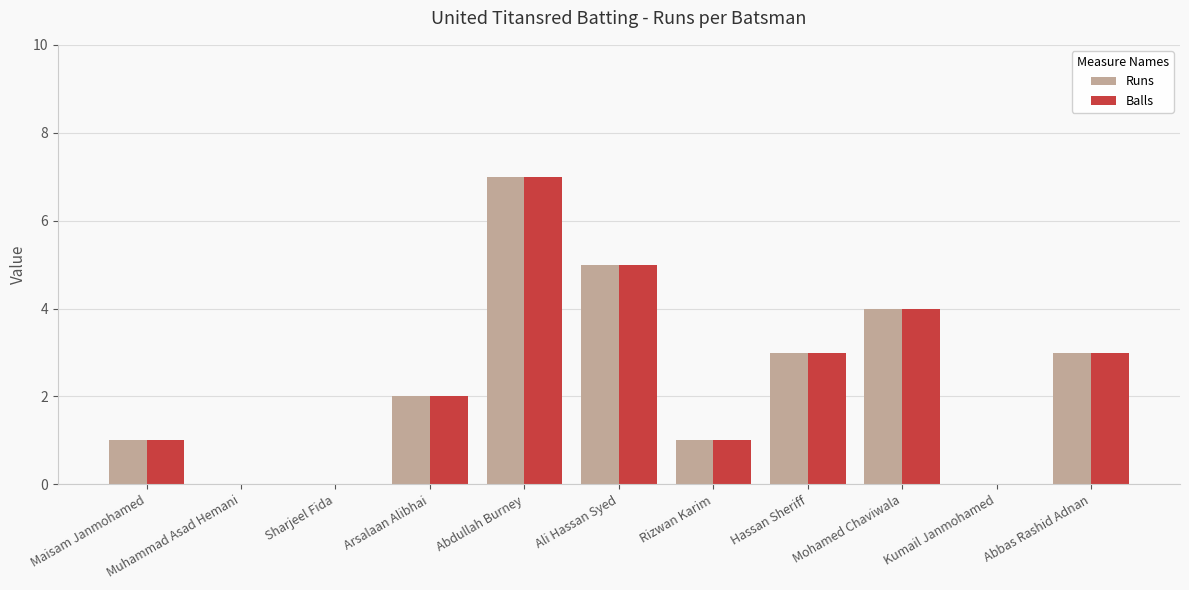

What are all the series names shown in the legend?

Runs, Balls